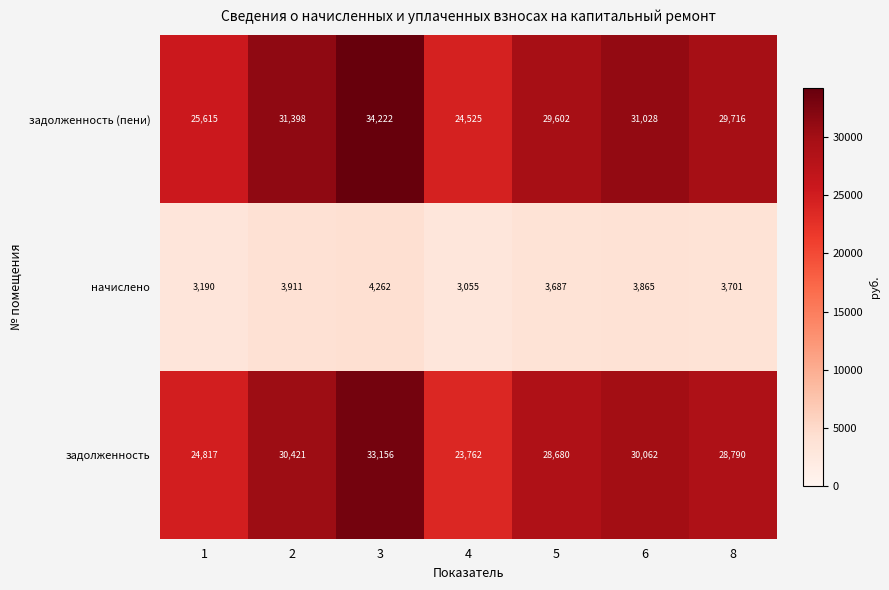

At which category does the chart reach its peak across all series?

3